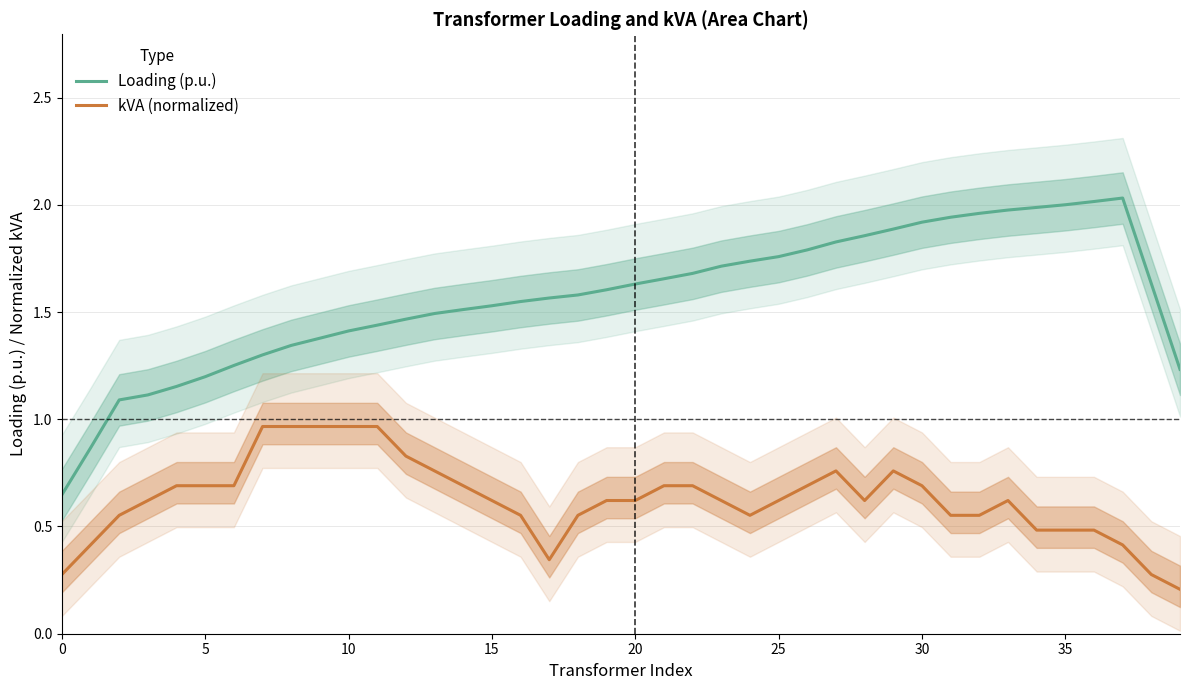

Is the value of Loading (p.u.) at 28 greater than the value of kVA (normalized) at 14?

Yes